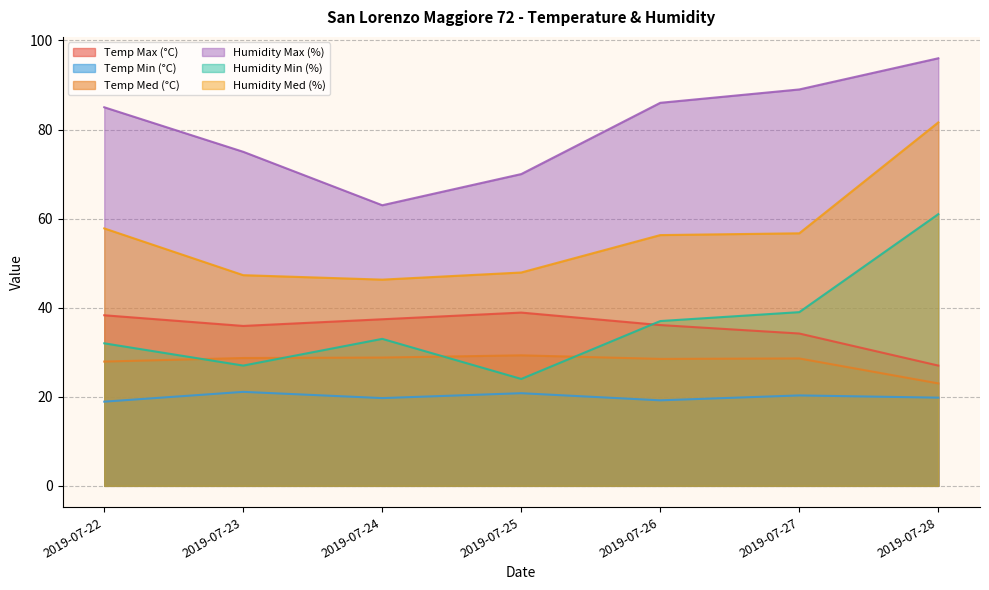

What is the smallest value displayed?

18.9